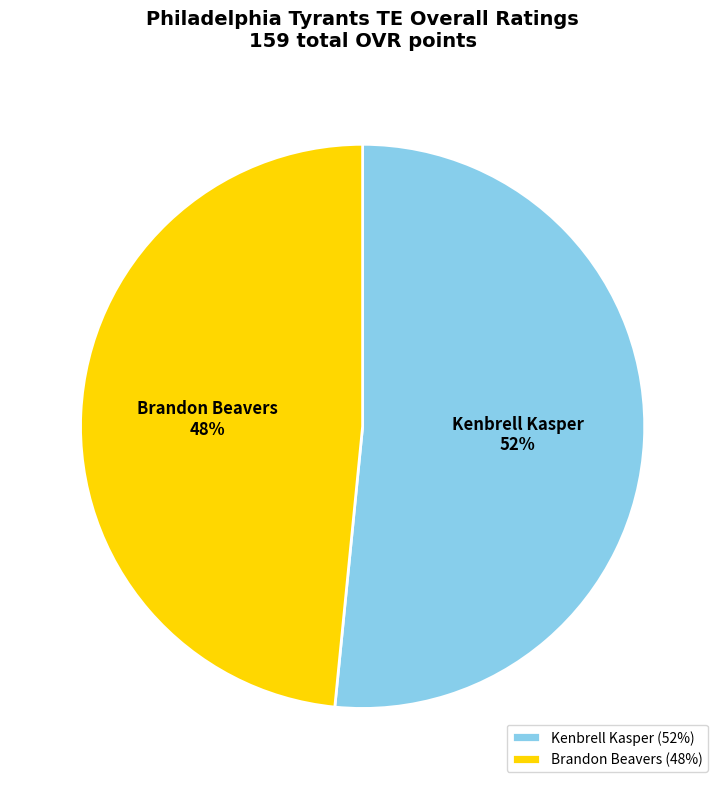

To the nearest percent, what portion does Kenbrell Kasper represent?

52%